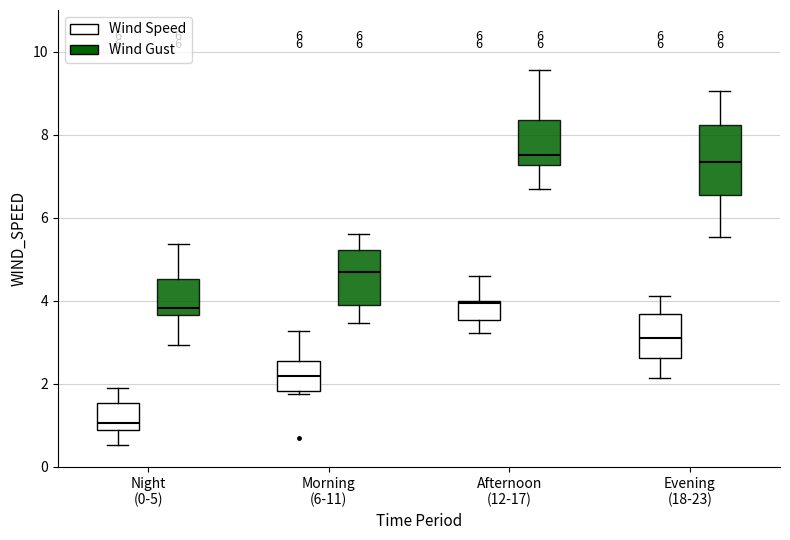

Which box is the tallest, from its lower edge to its upper edge?

Evening (18-23) (Wind Gust)